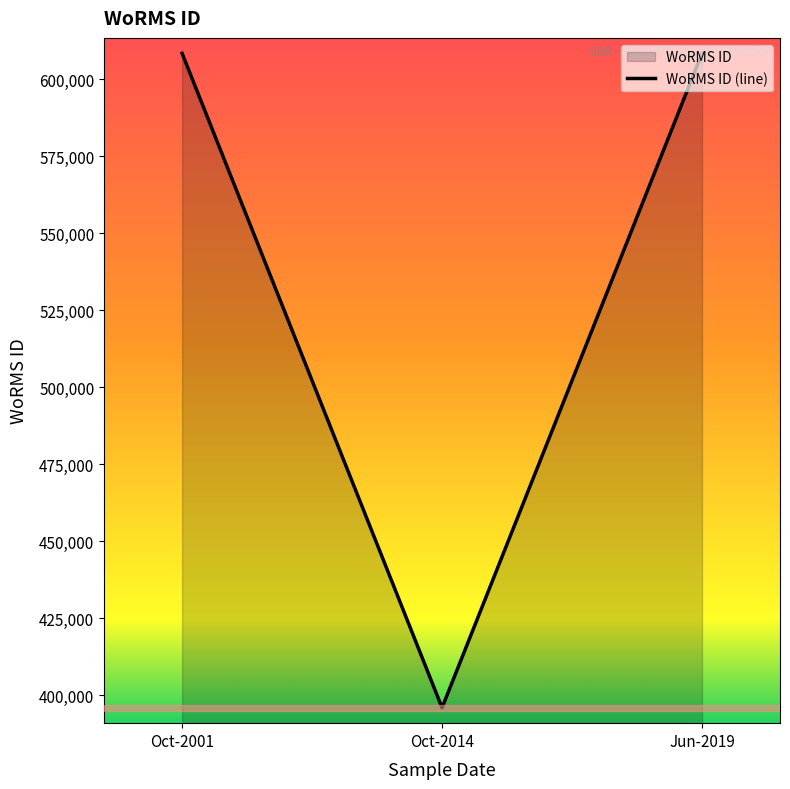

Approximately how many times larger is the value at Oct-2001 compared to Jun-2019?

1.0